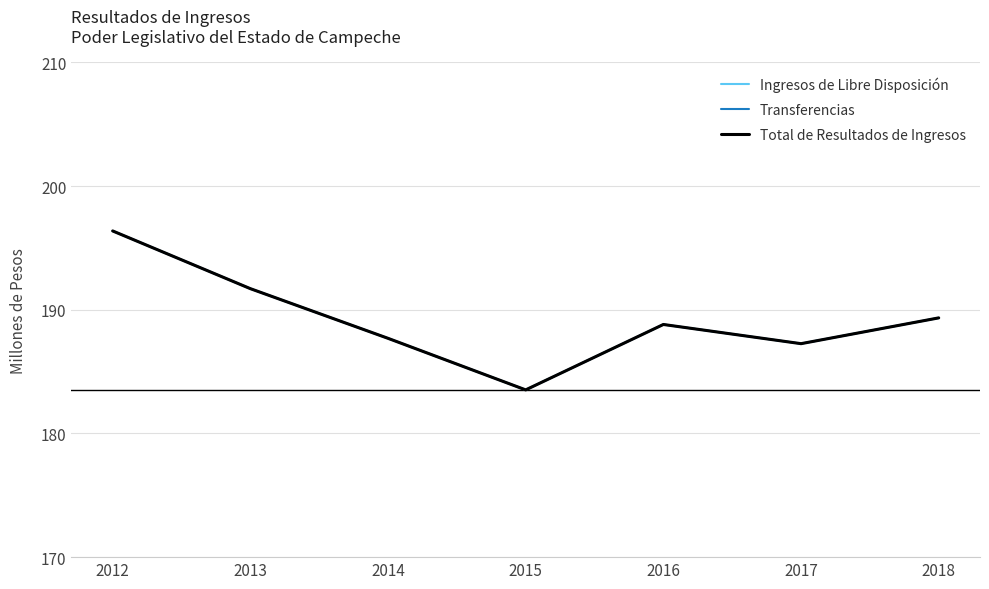

How many lines are shown in the chart?

3